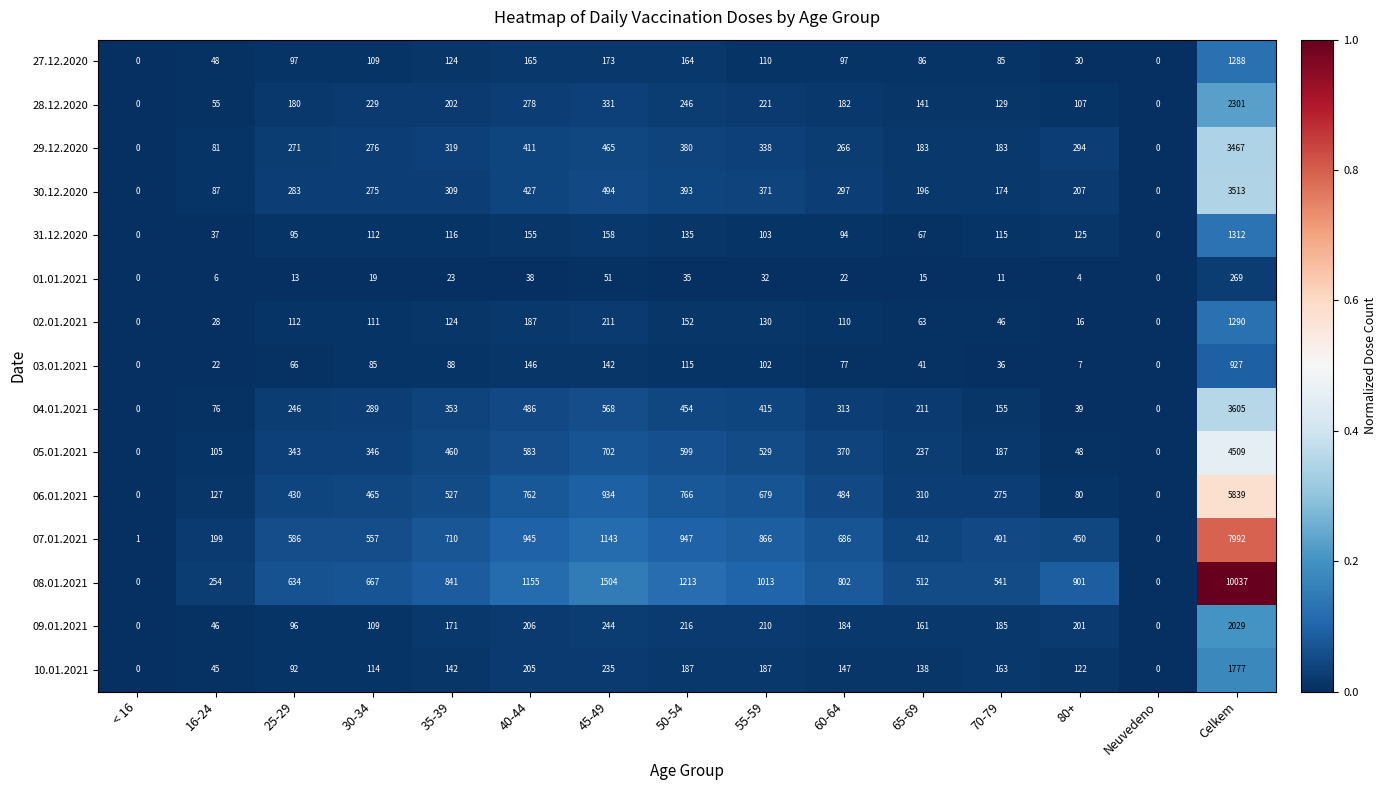

Which series has the largest total across all categories?

08.01.2021